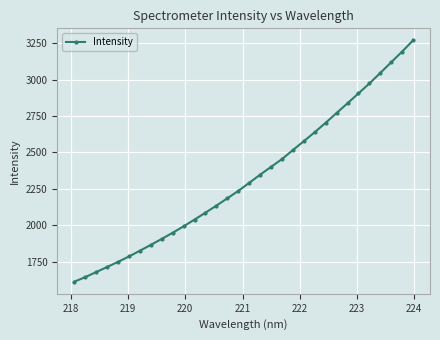

What is the difference between the maximum and second lowest values?

1627.1